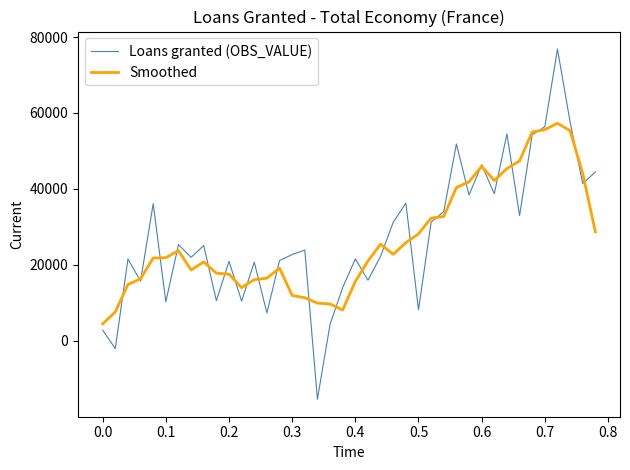

List the series in order of their peak value, lowest first.

Smoothed, Loans granted (OBS_VALUE)